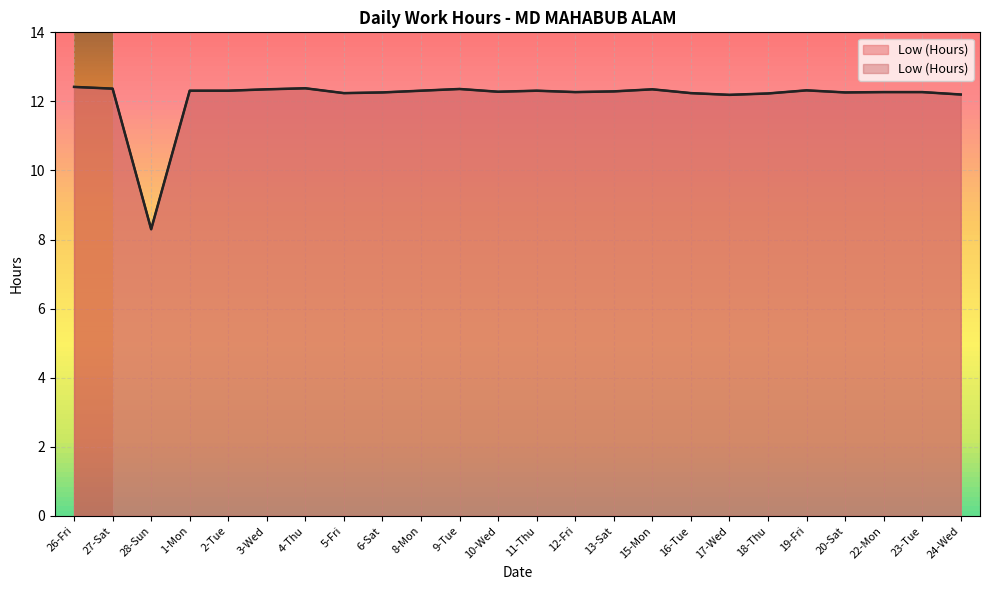

What is the difference between the maximum and minimum values?

4.1